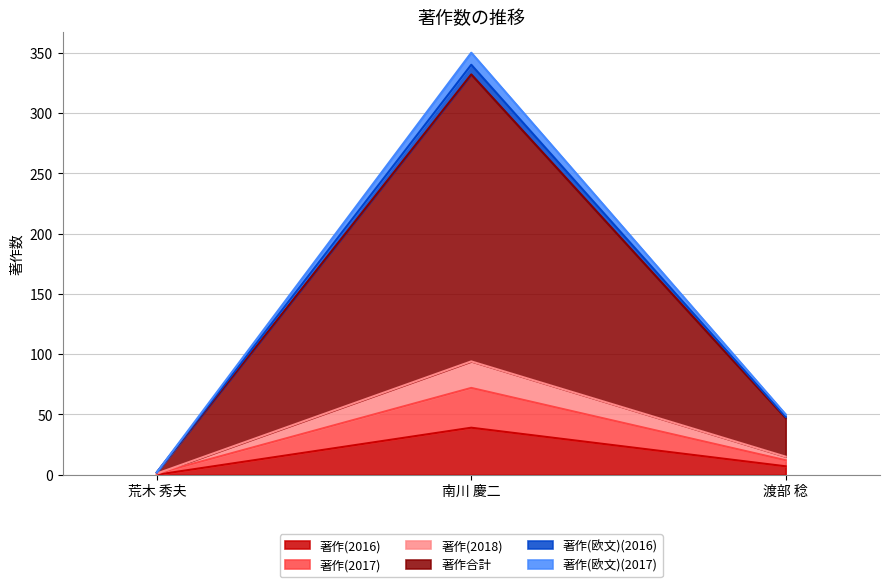

Reading left to right, list the values for the 著作(2016) series.

0	39	7